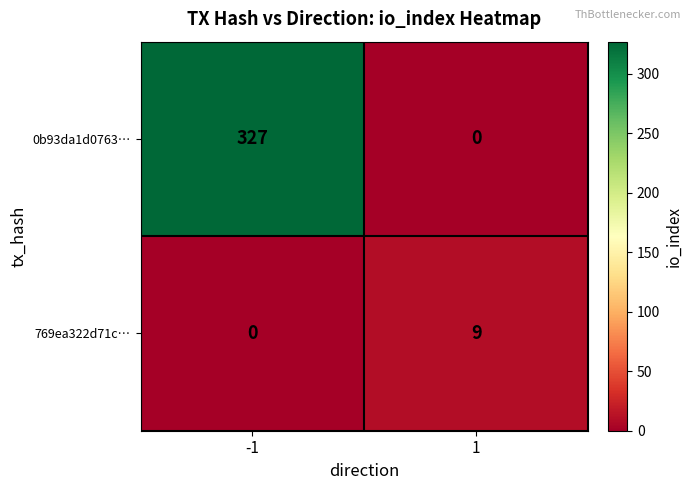

What is the difference between the 0b93da1d0763… values at -1 and 1?

327